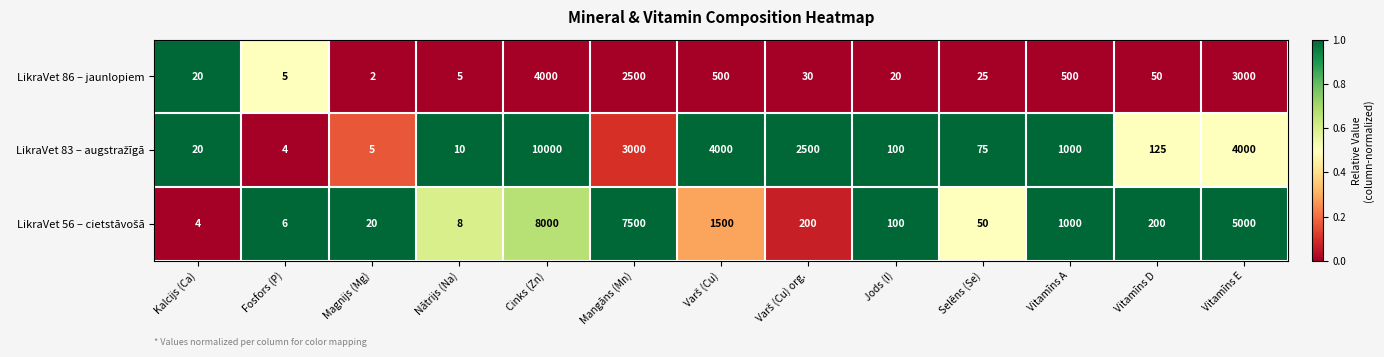

True or false: LikraVet 86 – jaunlopiem has a value of 4000 at Cinks (Zn).

True